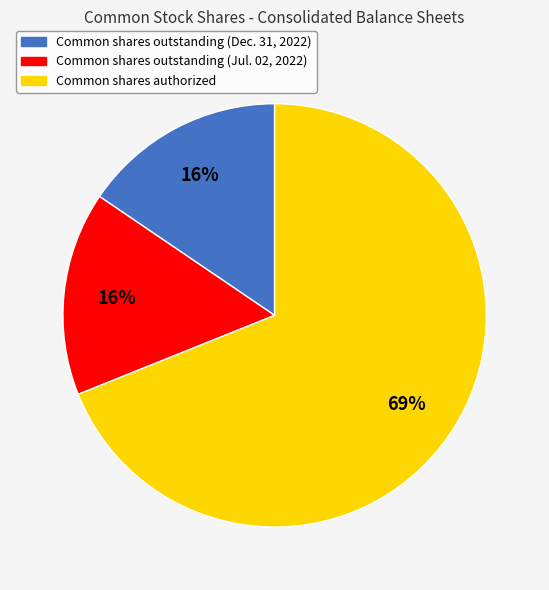

Is there any slice that represents more than half of the pie?

Yes